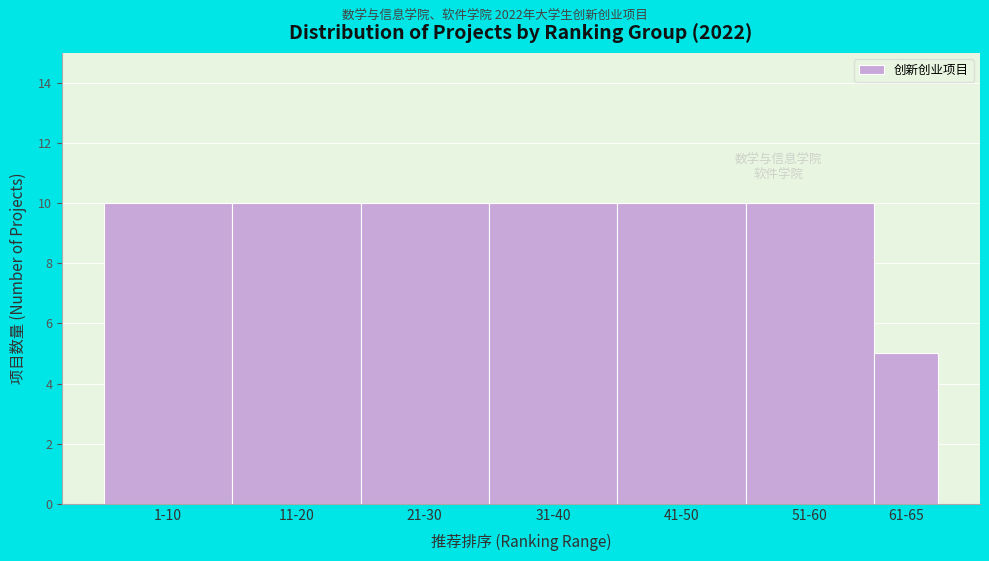

Reading left to right, list all the values displayed in this chart.

1-10=10	11-20=10	21-30=10	31-40=10	41-50=10	51-60=10	61-65=5